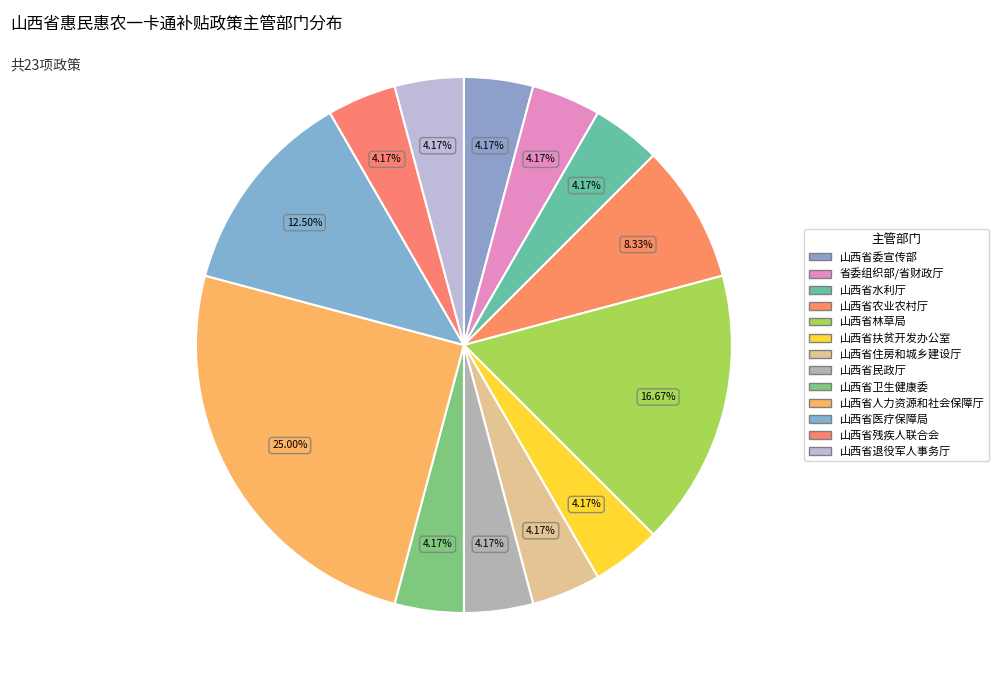

Combined, what portion of the pie is 山西省住房和城乡建设厅 and 山西省卫生健康委?

8.3%